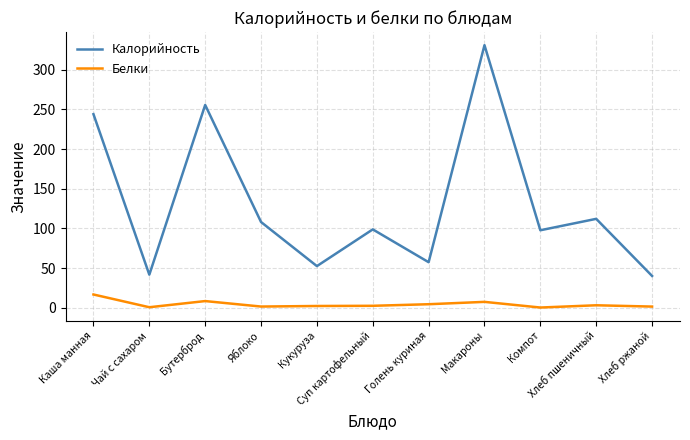

Is it true that Калорийность equals 52.4 at Кукуруза?

True